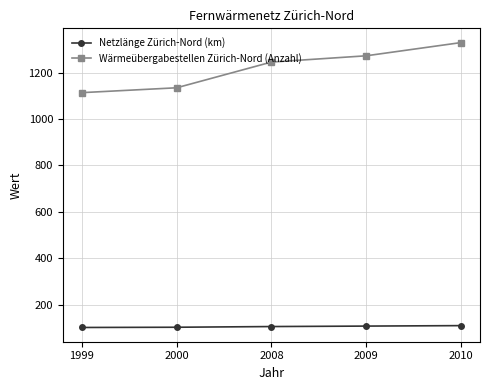

Which series has the largest total across all categories?

Wärmeübergabestellen Zürich-Nord (Anzahl)